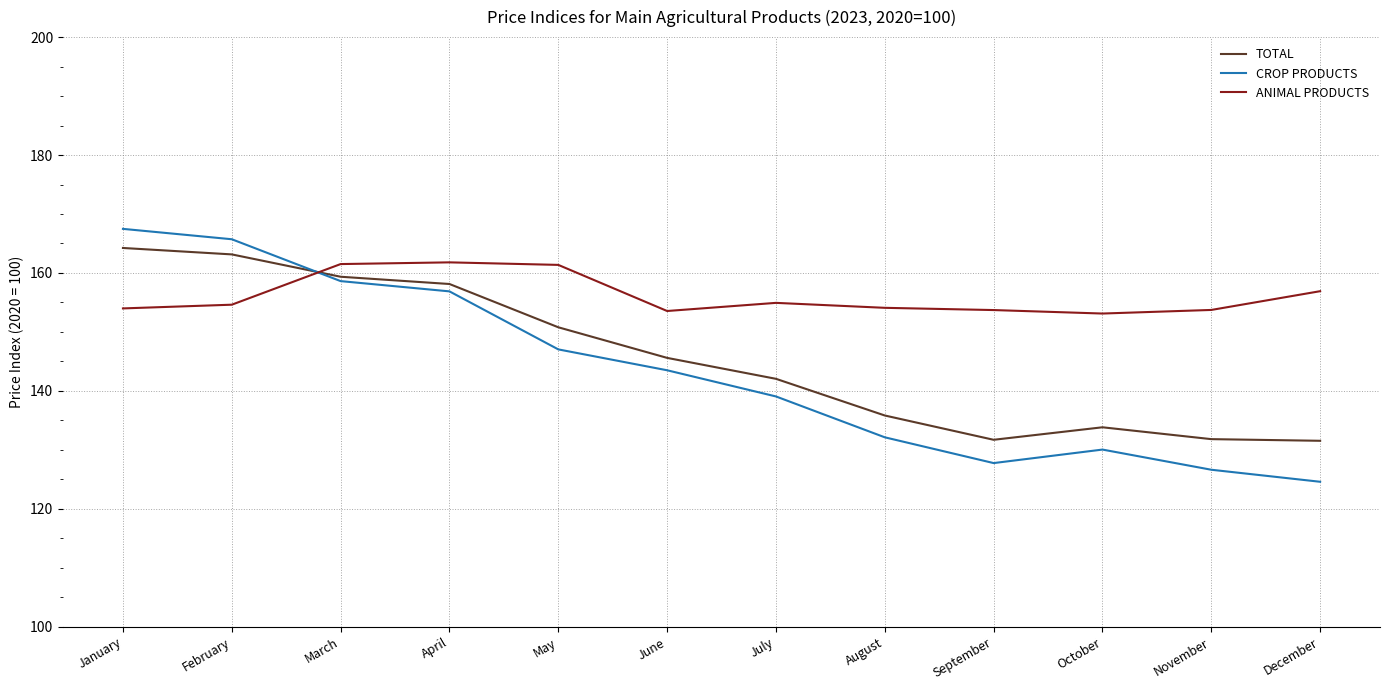

Which series has the widest spread of values?

CROP PRODUCTS